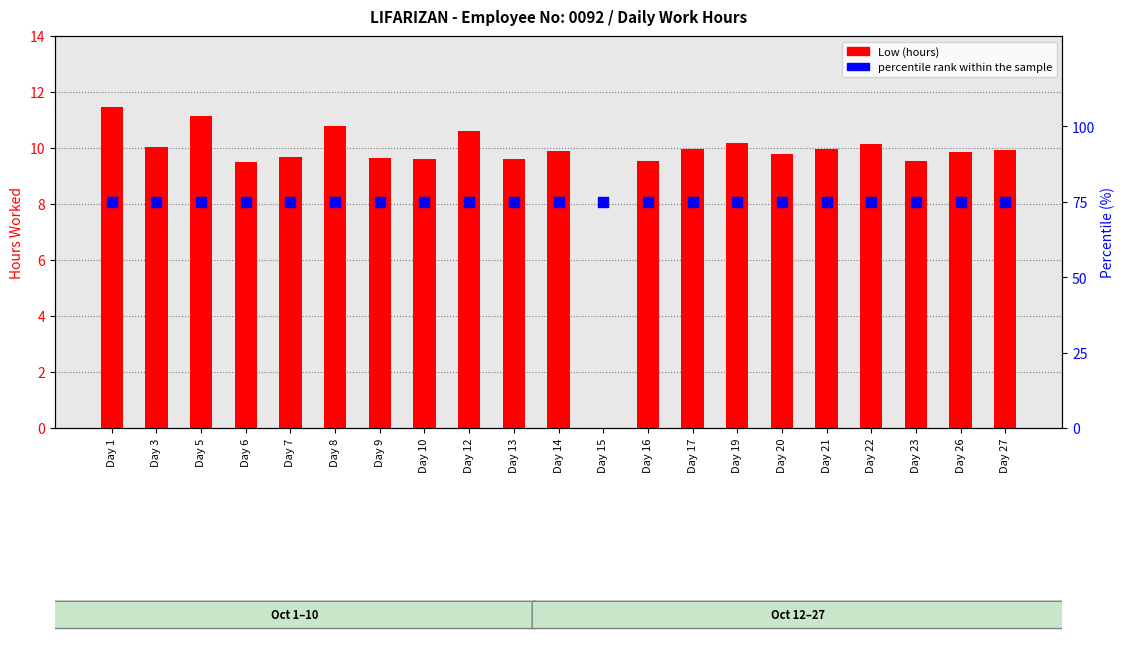

At which category is the sum across all series the highest?

Day 1